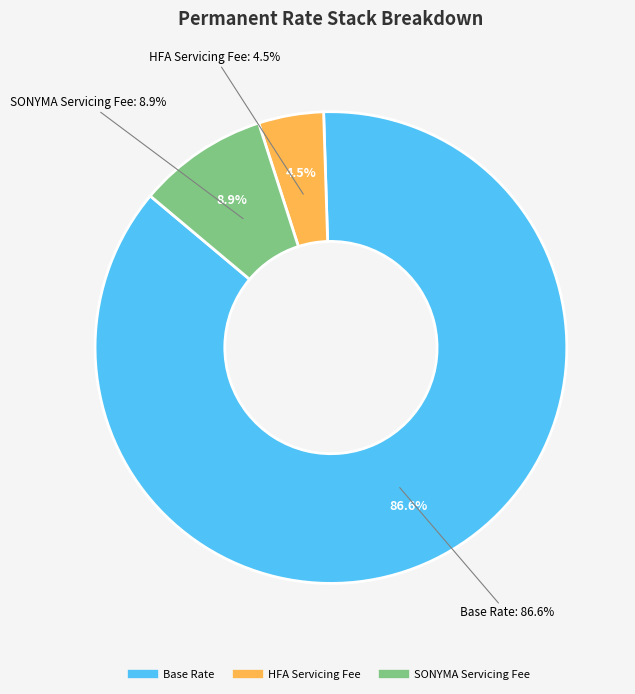

Is Base Rate the majority of the pie?

Yes